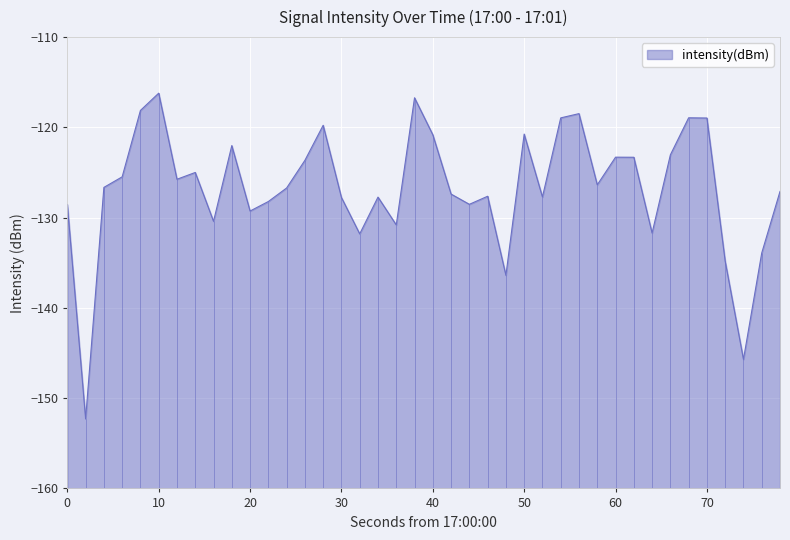

True or false: intensity(dBm) has a value of -47.8 at 70.

False